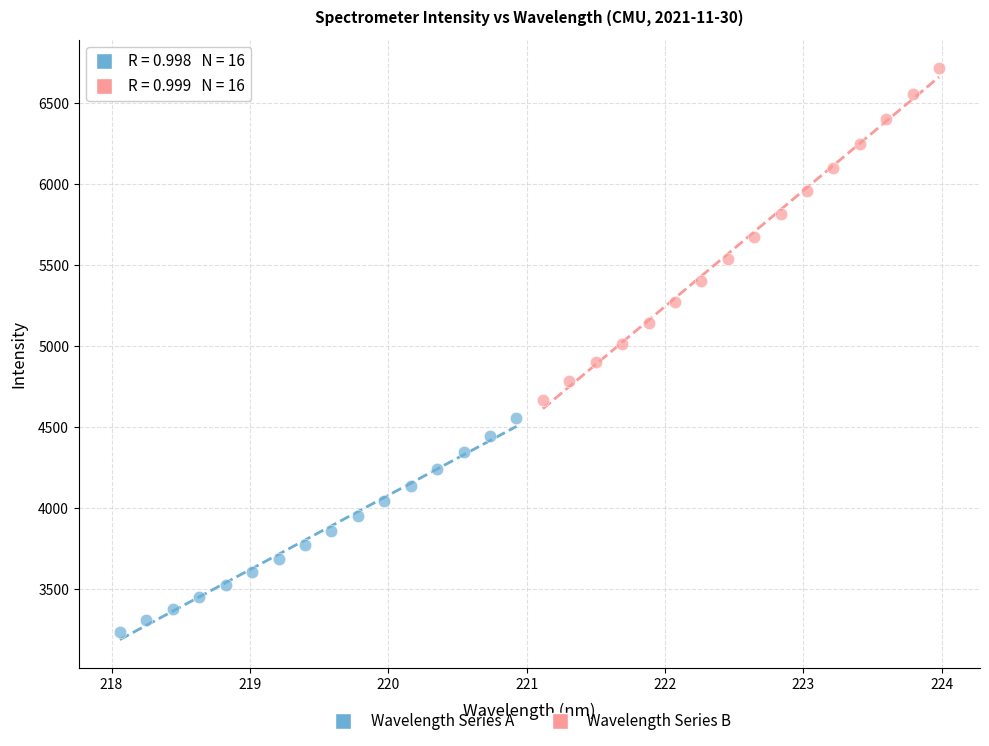

What are all the series names shown in the legend?

Wavelength Series A, Wavelength Series B